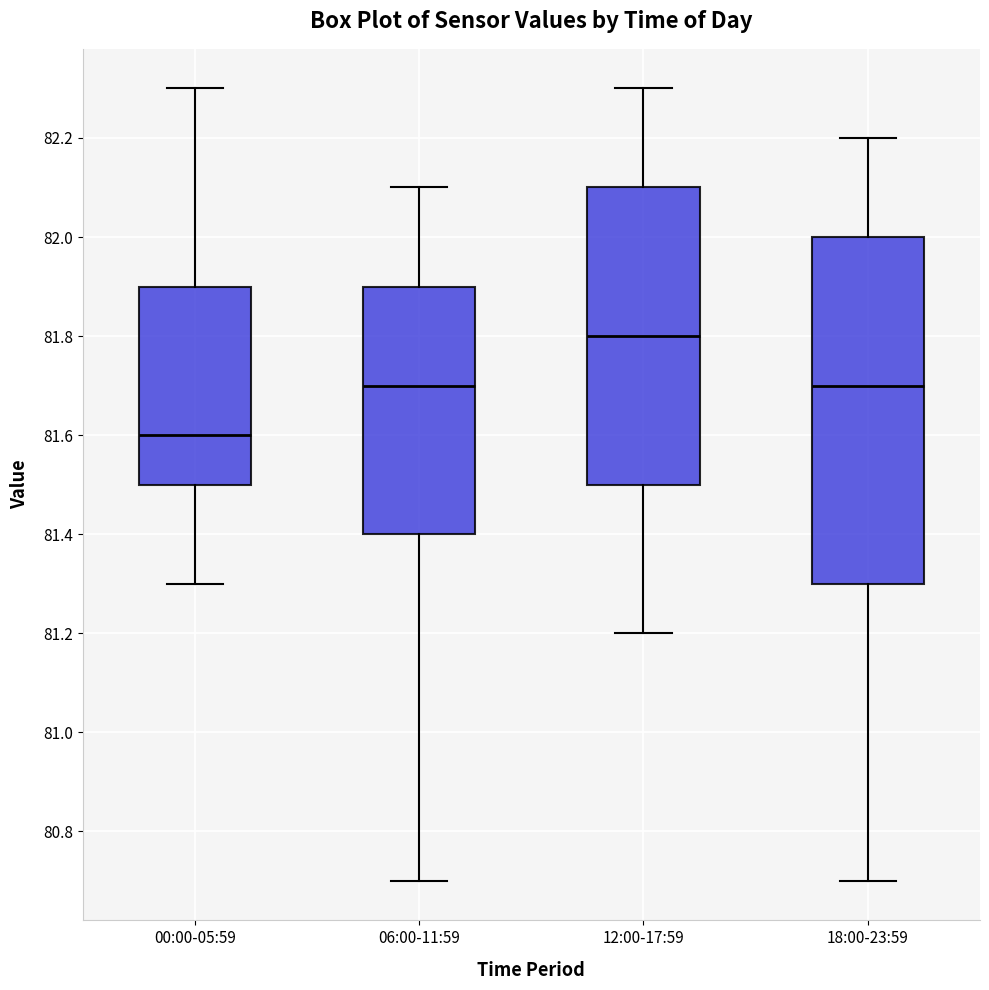

Where does the median line of the box for 06:00-11:59 sit on the y-axis? The values are not printed on the chart, so give them approximately, as read against the axis.

81.7